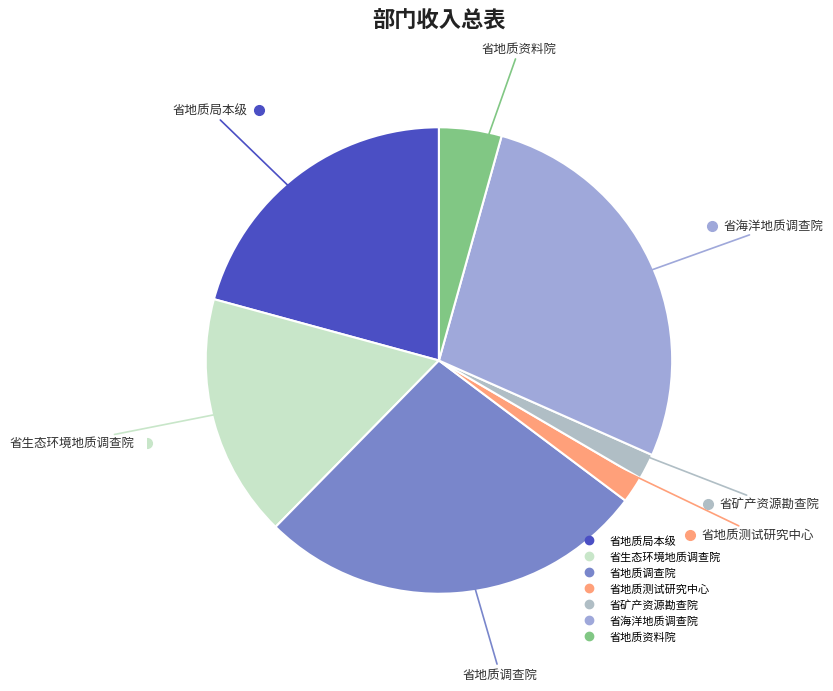

Do 省地质资料院 and 省生态环境地质调查院 together represent more than half of the pie?

No